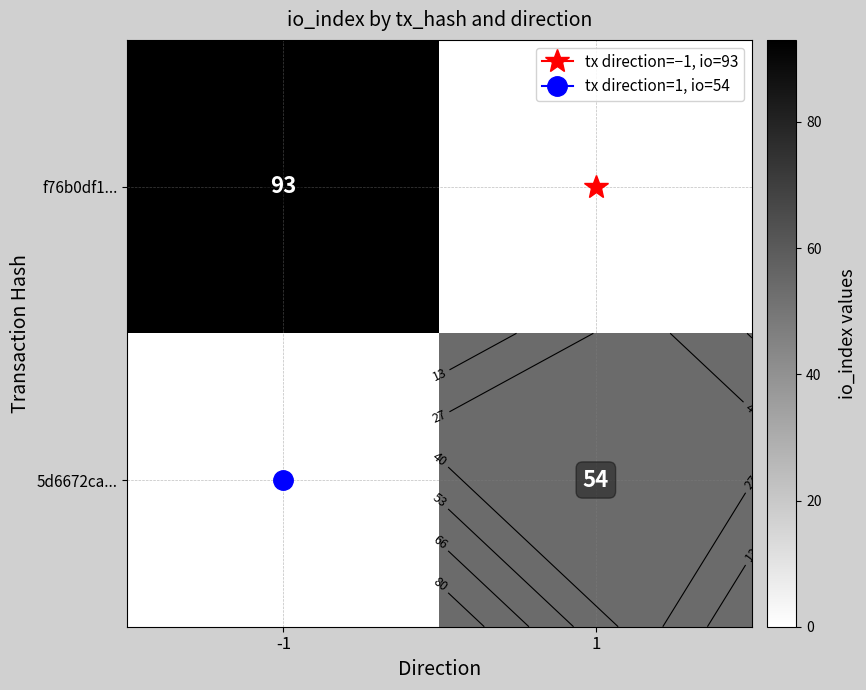

At which label is f76b0df1... closest to 46?

1